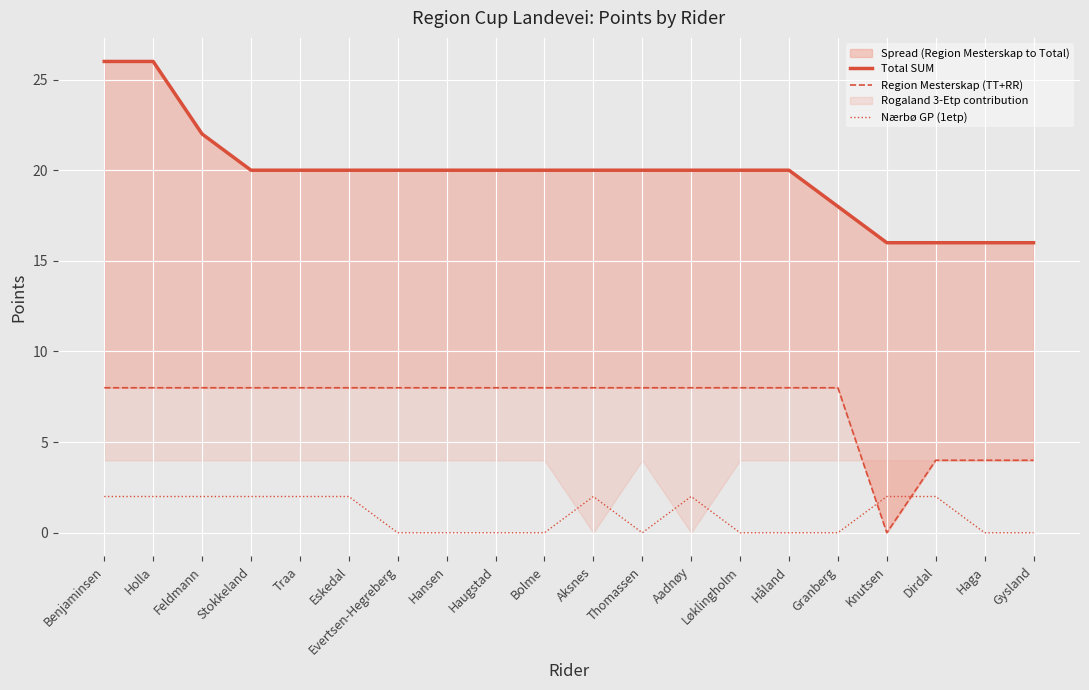

Rank the series at Aadnøy from highest to lowest value.

Total SUM, Region Mesterskap (TT+RR), Nærbø GP (1etp)